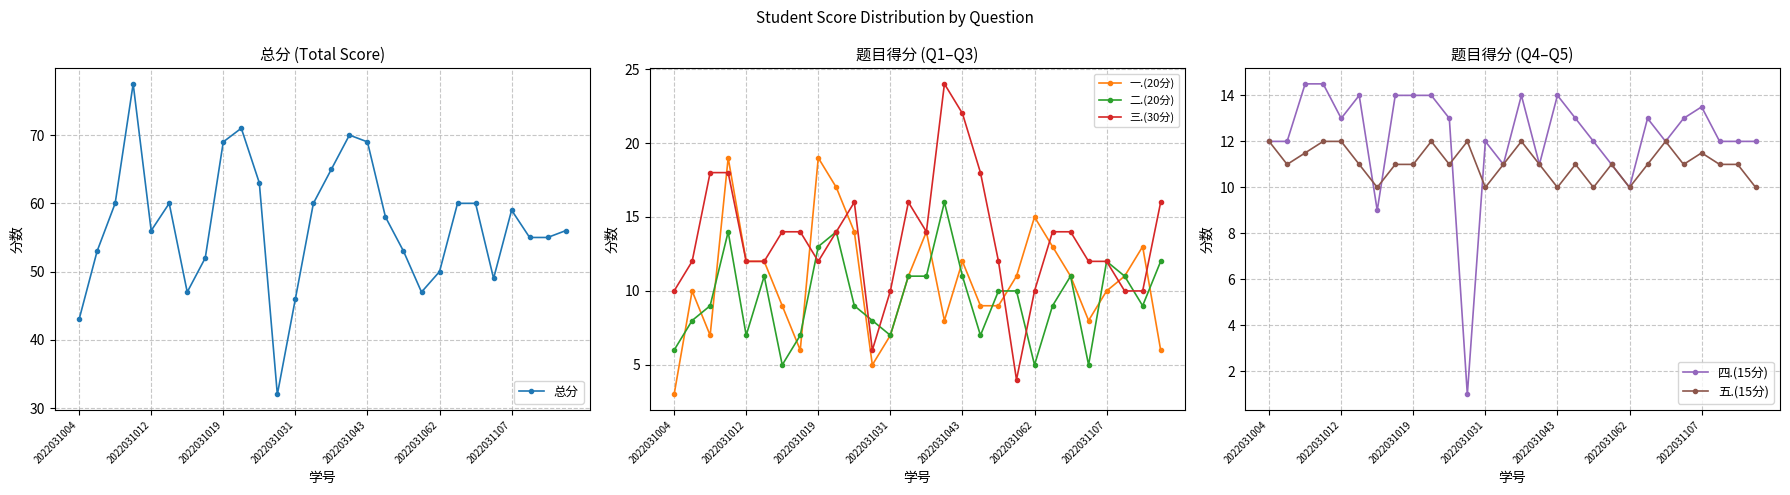

How many values in the 三.(30分) series exceed 14?

8